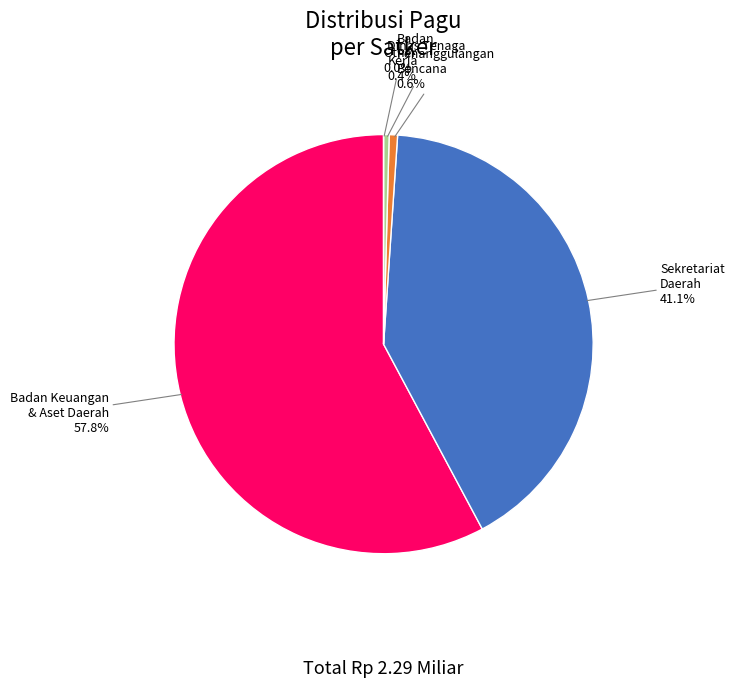

What portion of the pie excludes 23?

99.8%